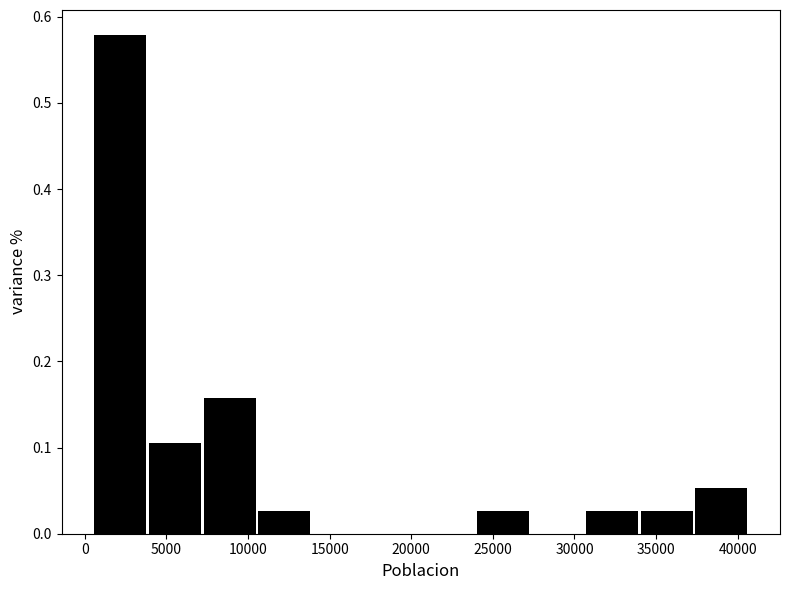

Reading left to right, transcribe this chart: for each bar, give the range it covers on the x-axis and its height. Neither the bar edges nor the heights are printed on the chart, so give them approximately, as read against the axes.

500 to 4000: 0.58
4000 to 7000: 0.11
7000 to 10500: 0.16
10500 to 14000: 0.03
14000 to 17000: 0
17000 to 20500: 0
20500 to 24000: 0
24000 to 27500: 0.03
27500 to 30500: 0
30500 to 34000: 0.03
34000 to 37500: 0.03
37500 to 40500: 0.05